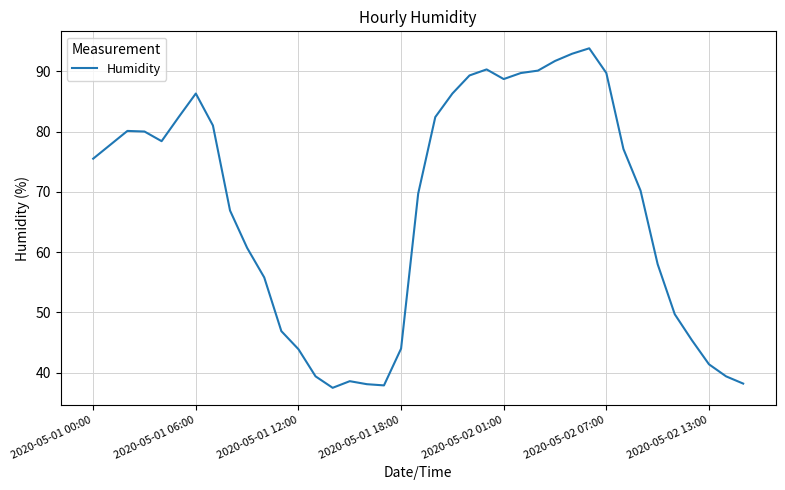

What is the maximum value shown in the chart?

93.8